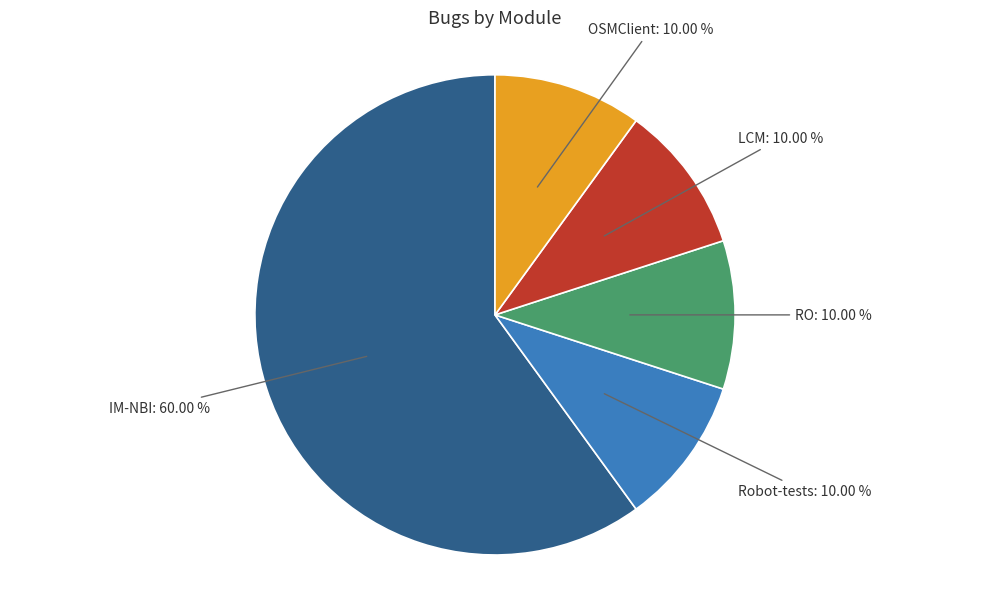

Does any single category account for the majority?

Yes